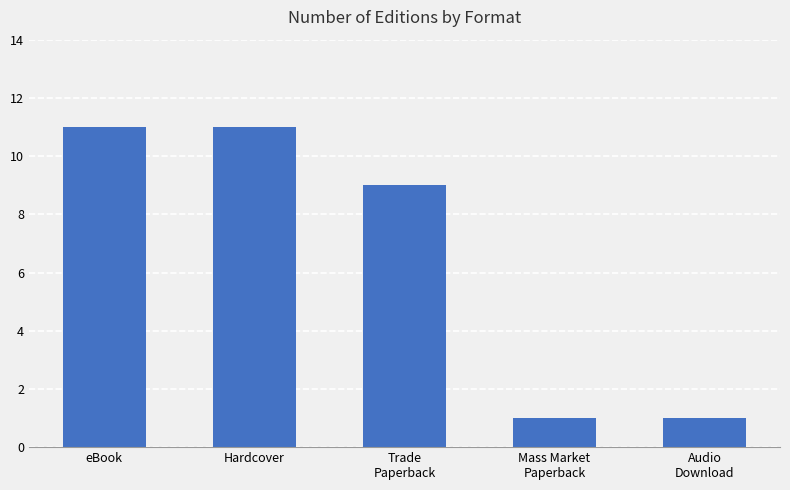

What is the label of the 5th bar from the left?

Audio
Download